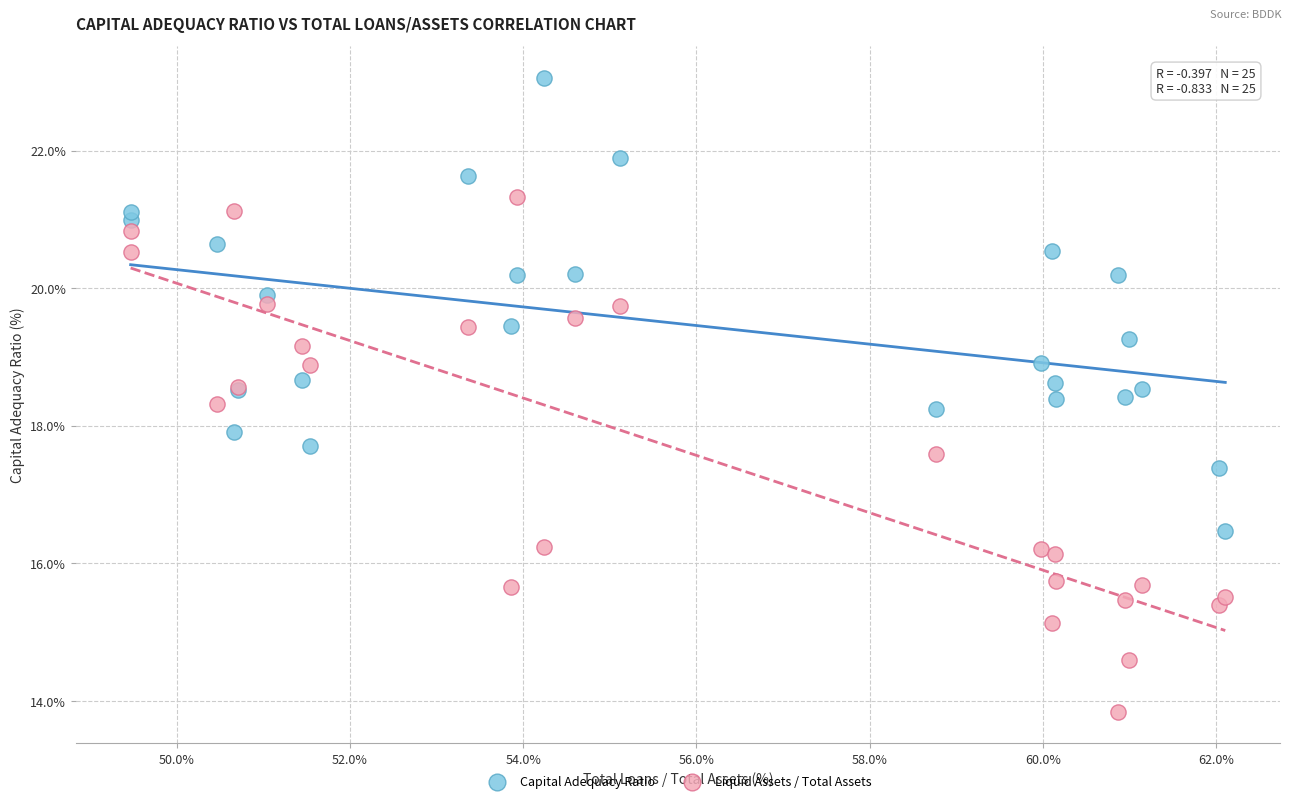

Which series reaches the minimum Y coordinate?

Liquid Assets / Total Assets